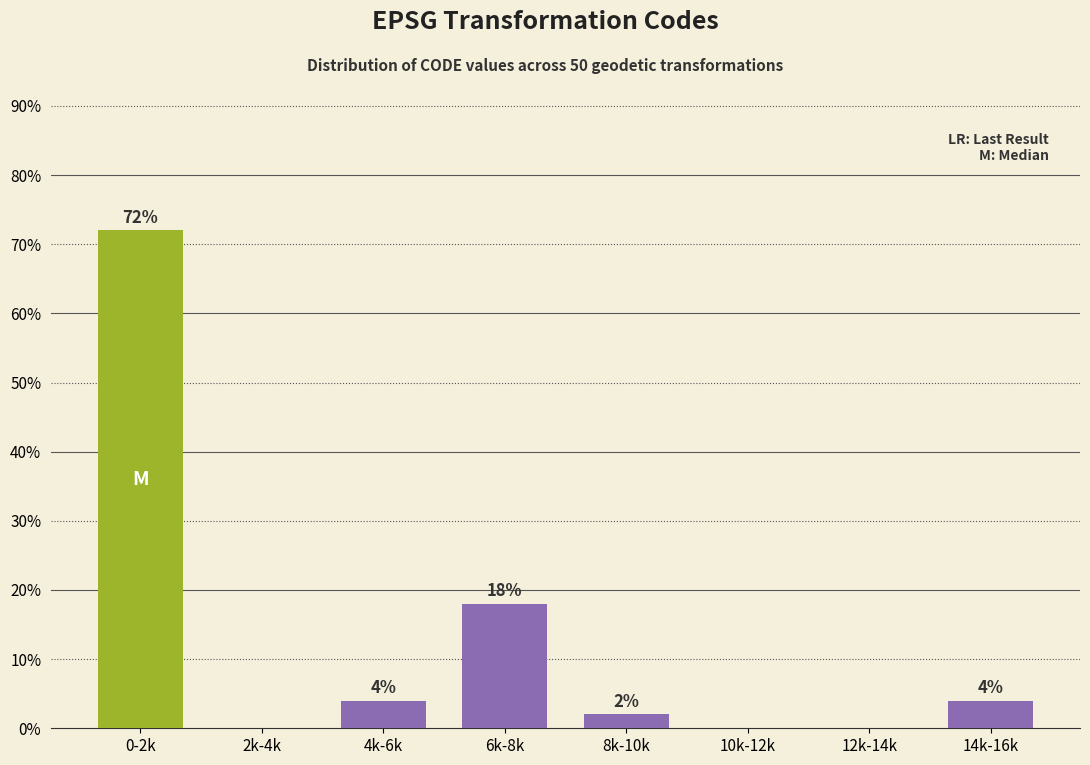

Reading left to right, what are all the values shown in this chart?

0-2k=72	2k-4k=0	4k-6k=4	6k-8k=18	8k-10k=2	10k-12k=0	12k-14k=0	14k-16k=4